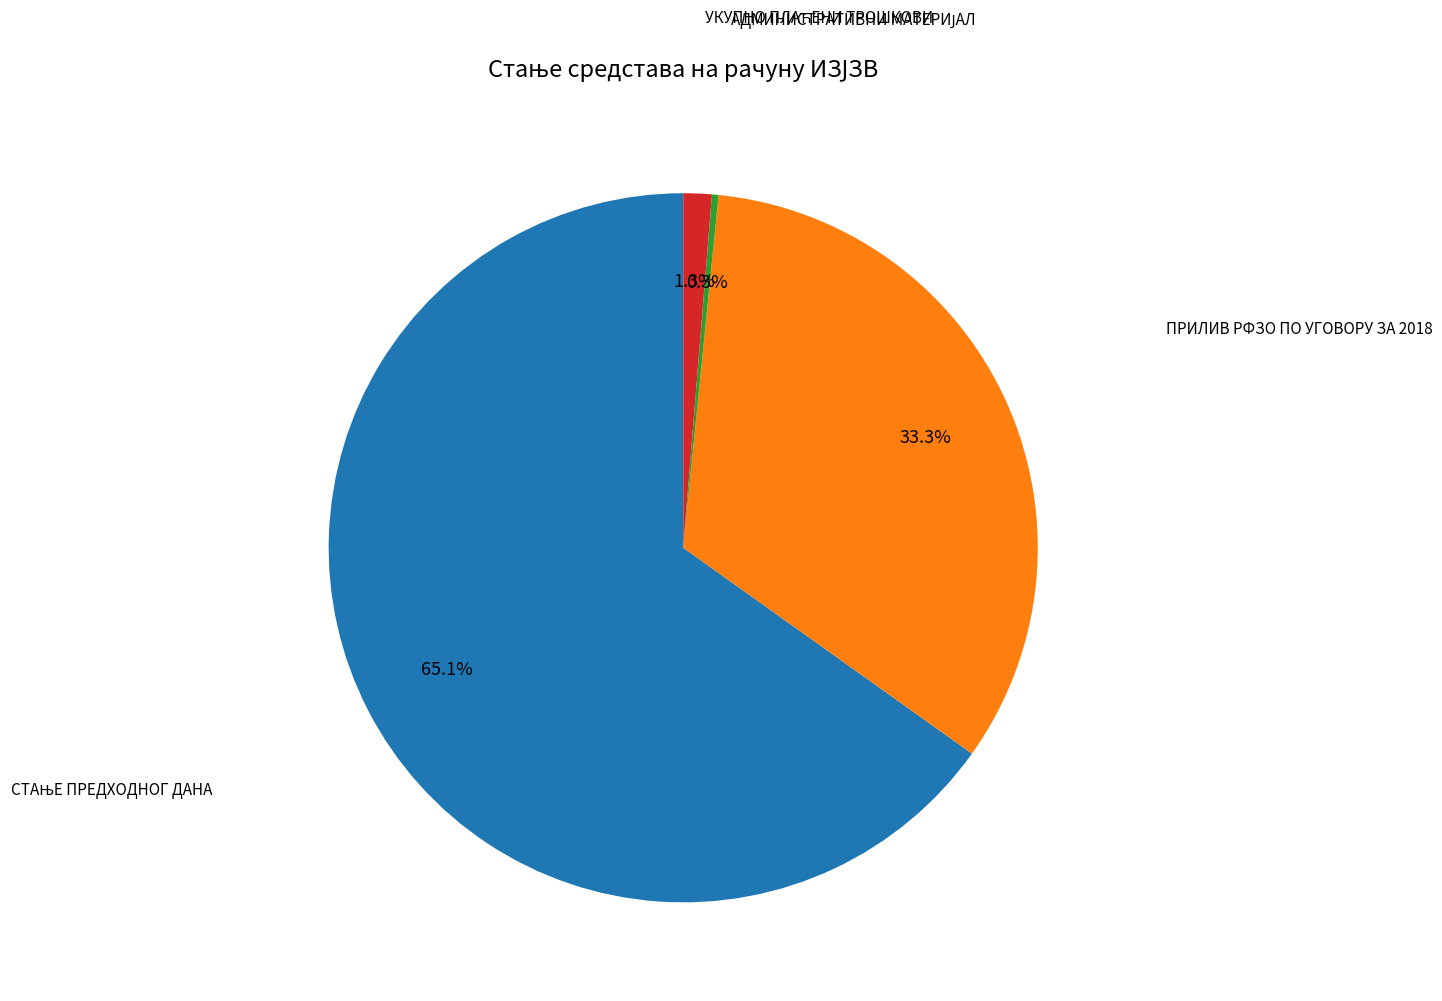

To the nearest percent, what is the average slice percentage?

25%